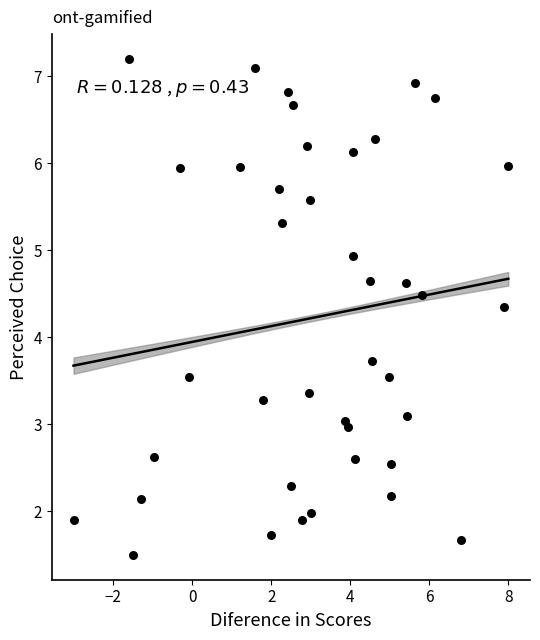

What is the range of Y values (max minus min)?

5.7